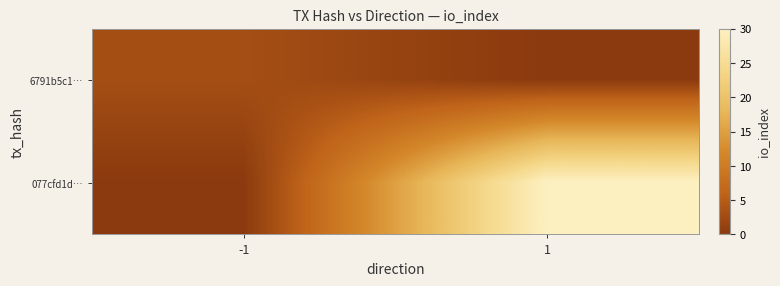

Between 1 and -1, which is larger?

-1